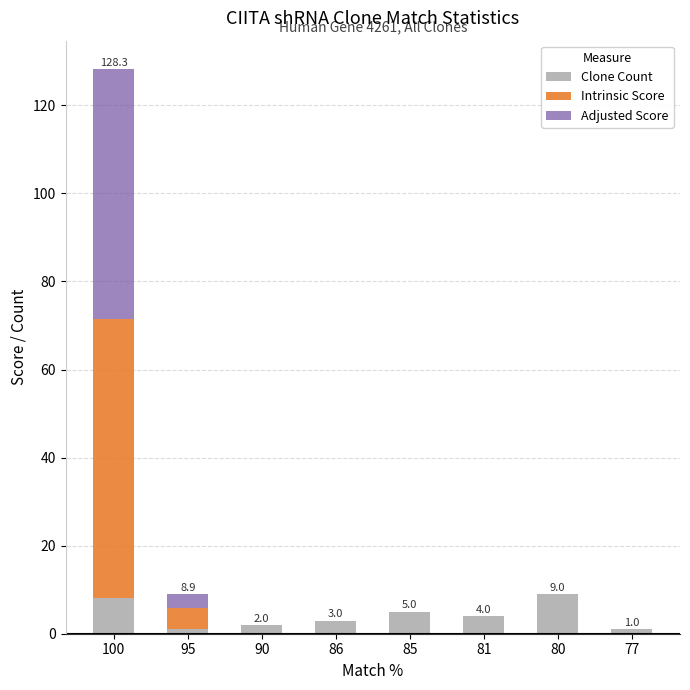

Count the number of data series in this chart.

3